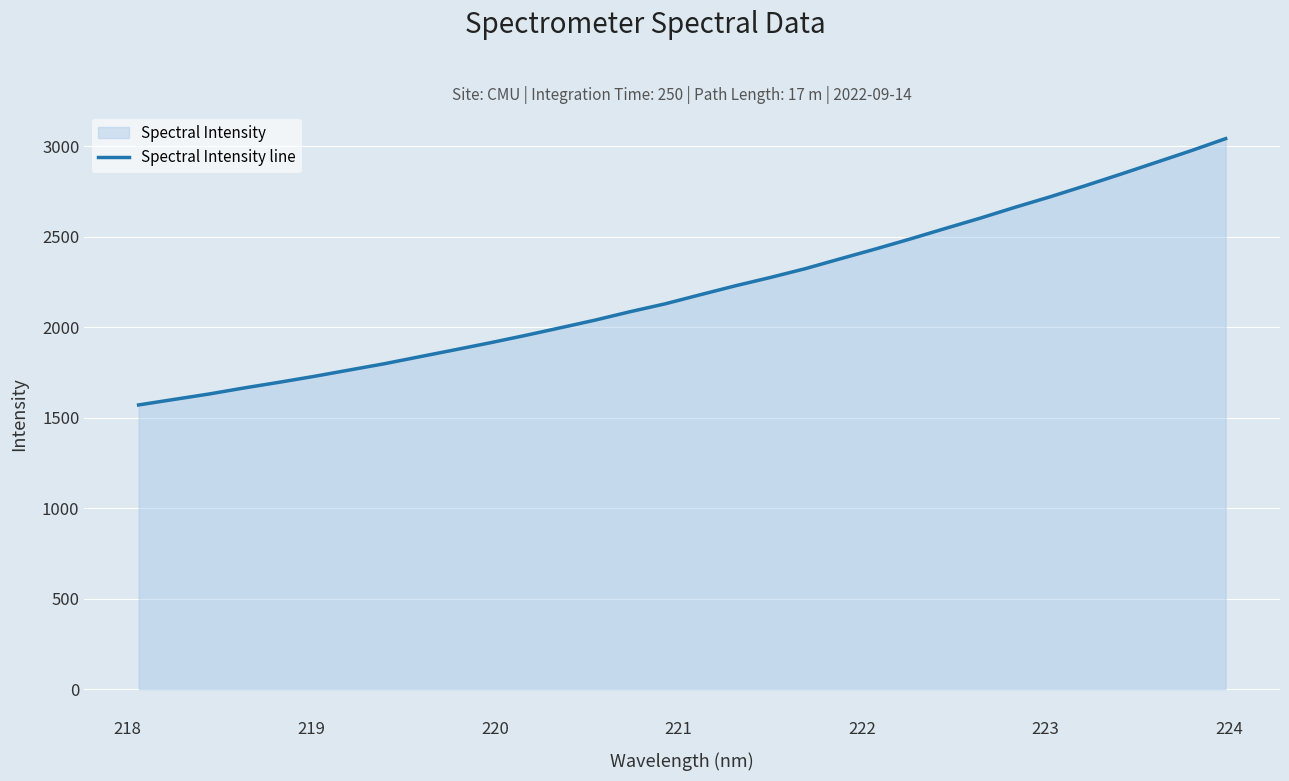

What is the maximum value shown in the chart?

3040.9